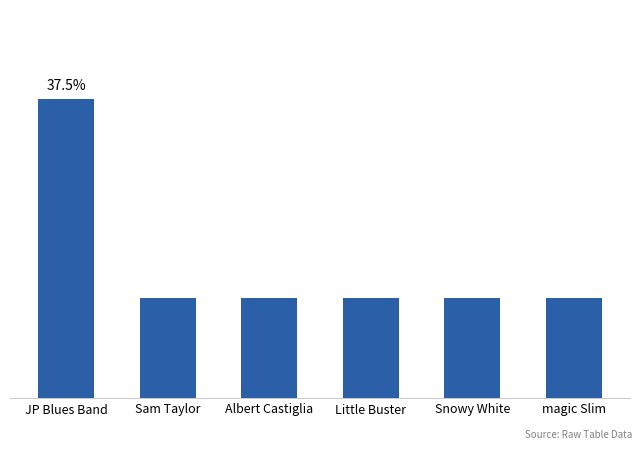

Are the bars grouped side by side (vs. stacked)?

No